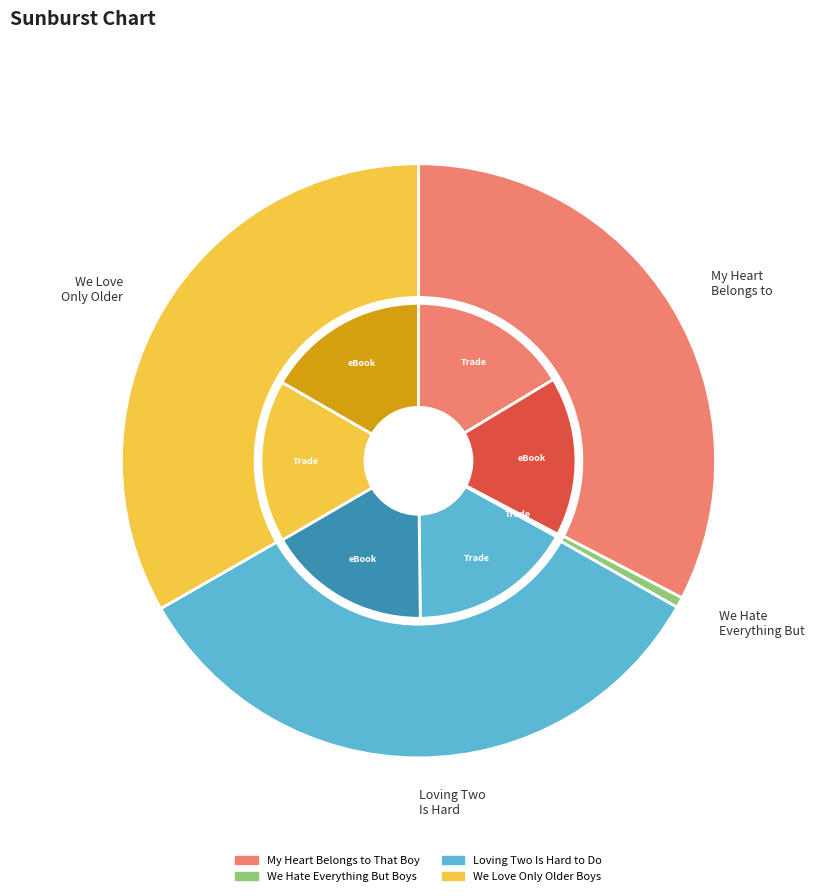

Does We Love Only Older Boys represent more than half of the total?

No